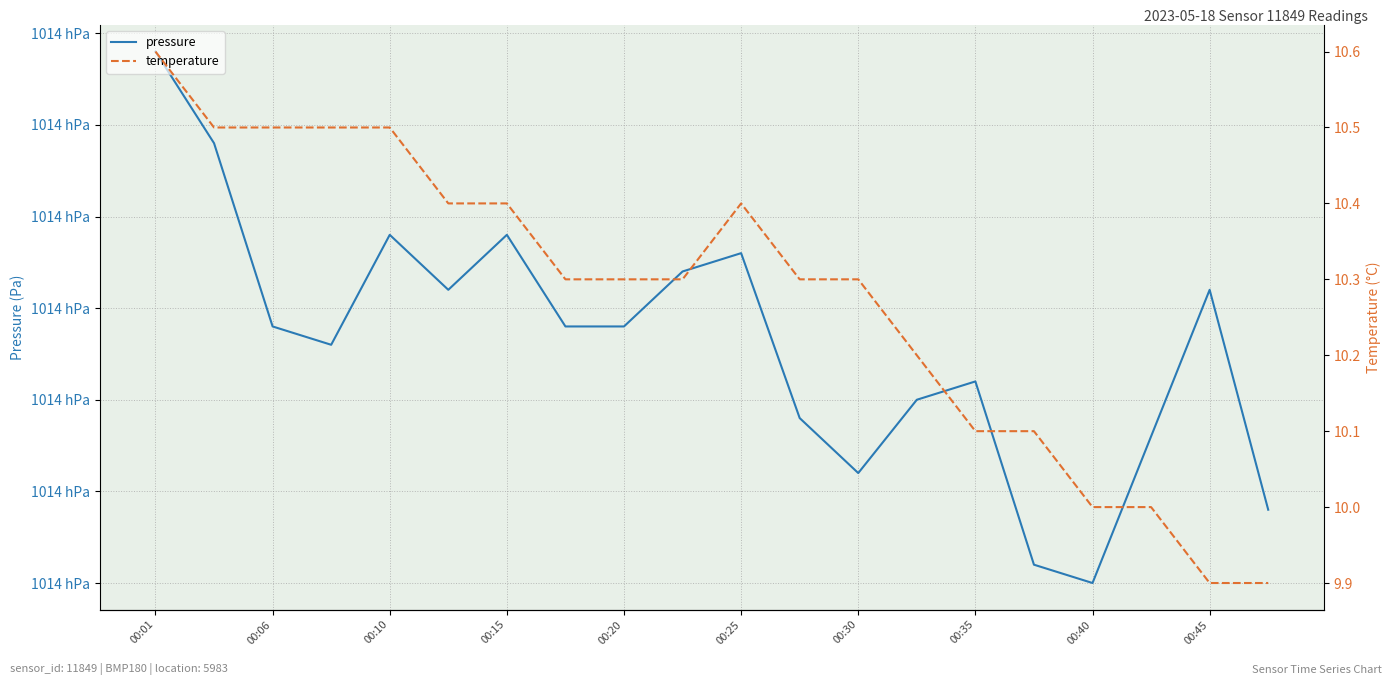

At which category does the chart reach its peak across all series?

00:01